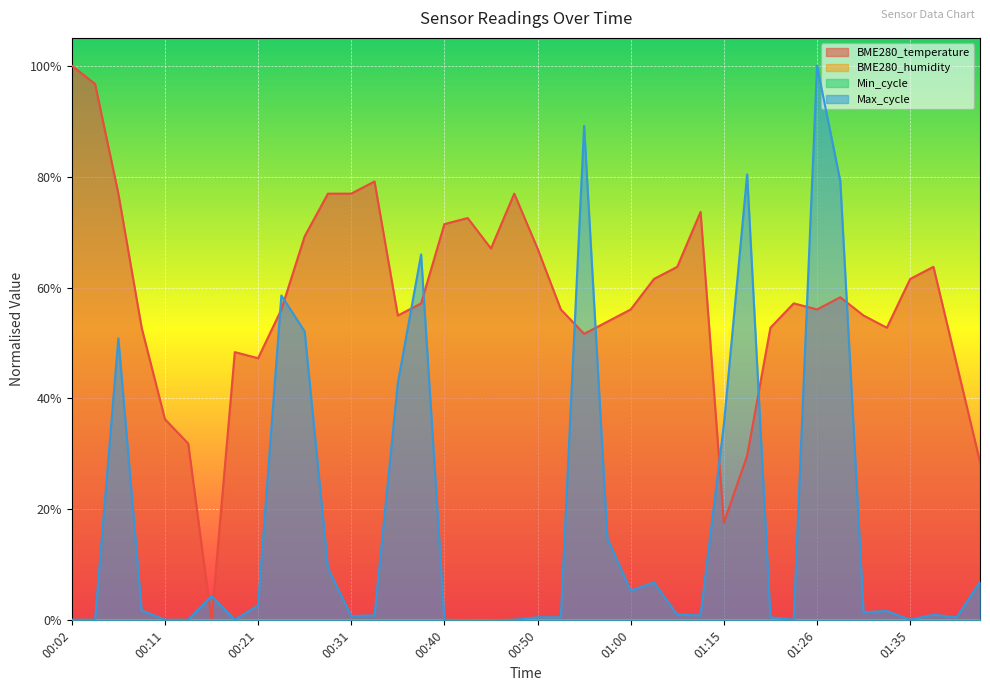

How many categories are shown in the chart?

40